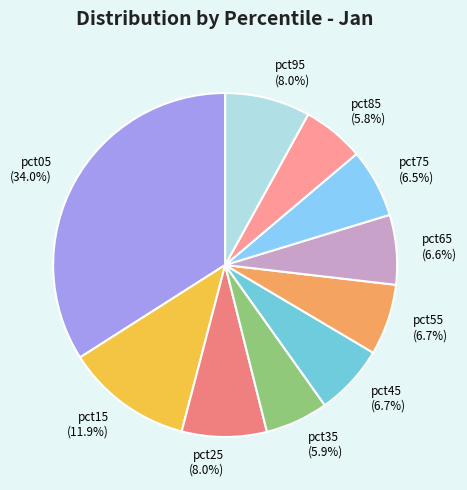

Combined, what portion of the pie is pct55 and pct05?

40.7%